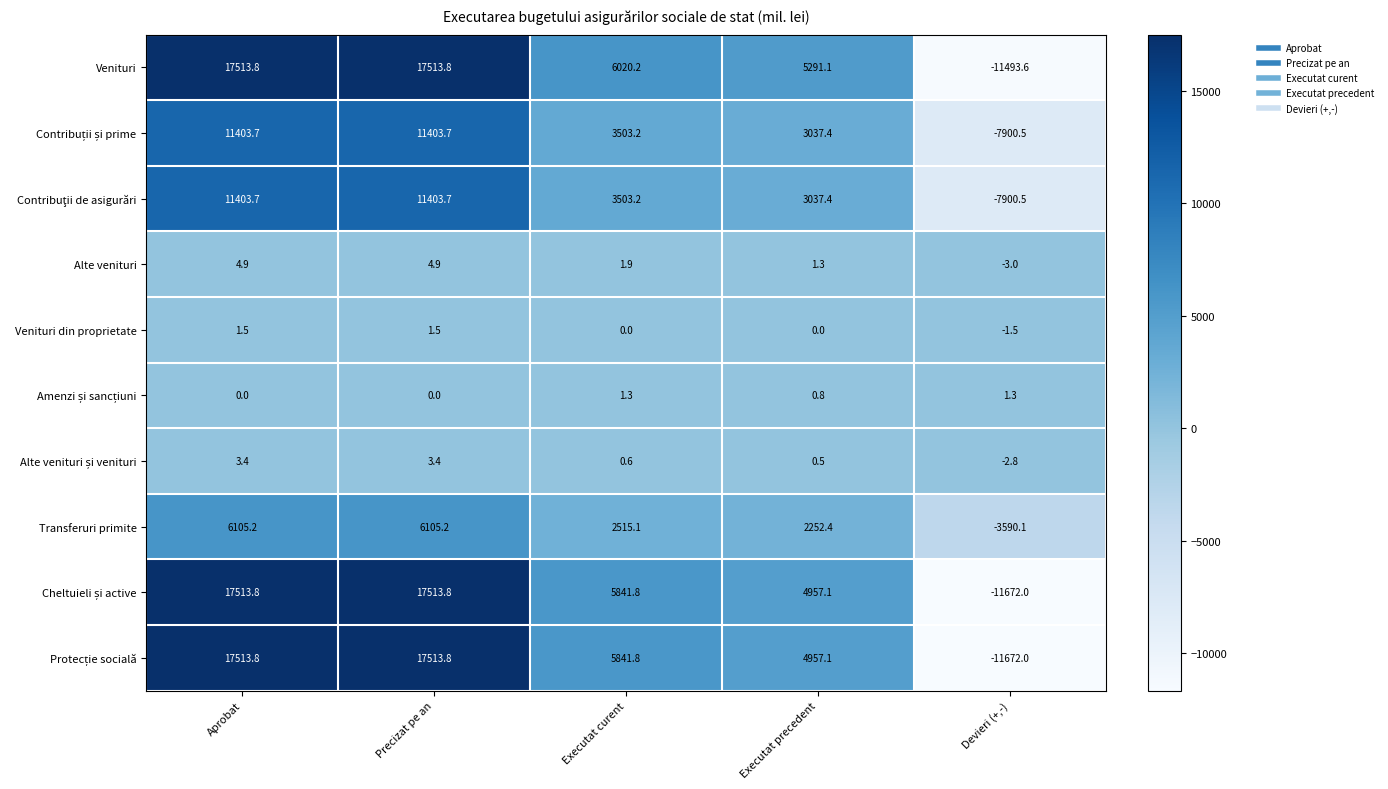

What is the spread (max minus min) of values at Precizat pe an?

17513.8